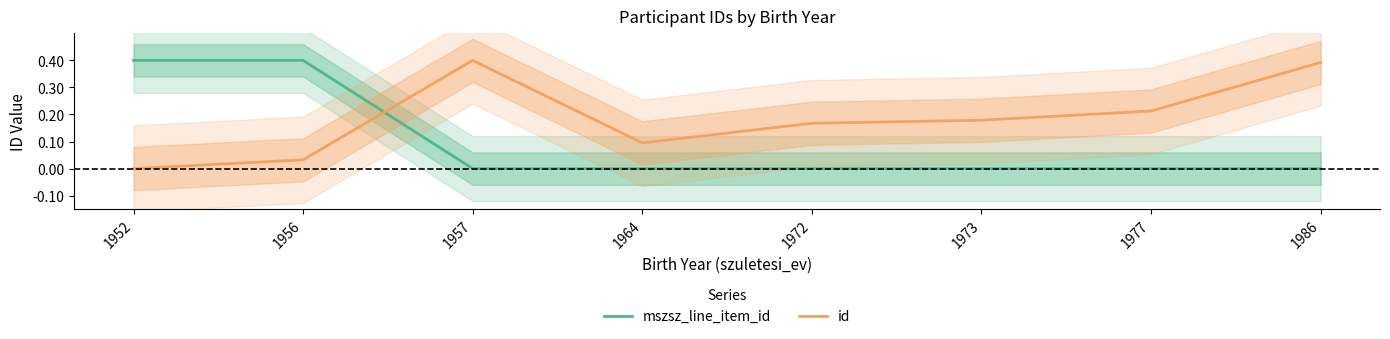

Is it true that mszsz_line_item_id equals 0.0 at 1977?

True